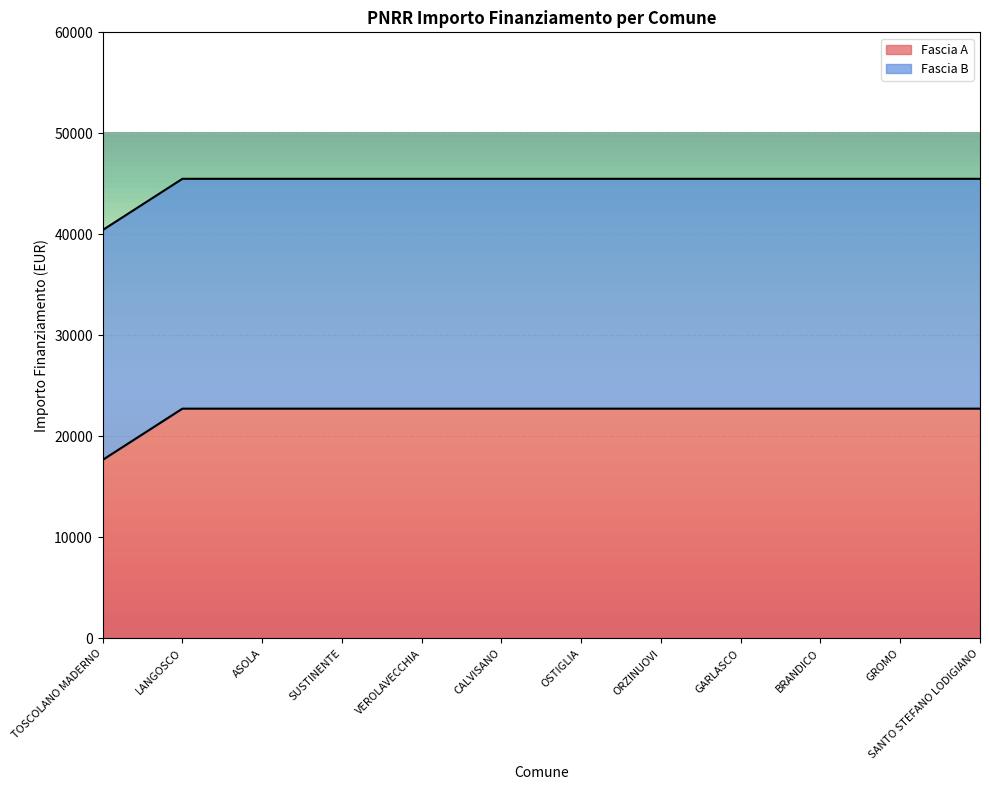

How many lines are shown in the chart?

2